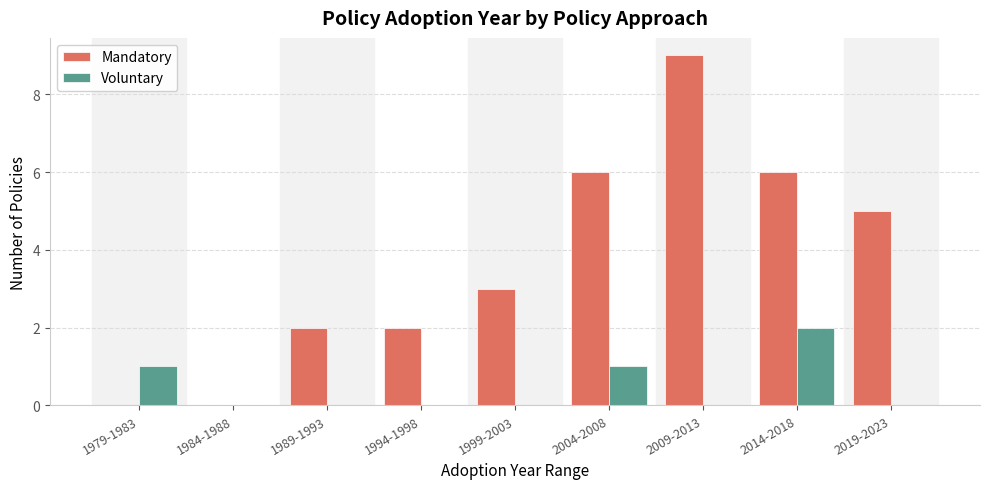

Which category has the highest value in the Voluntary series?

2014-2018